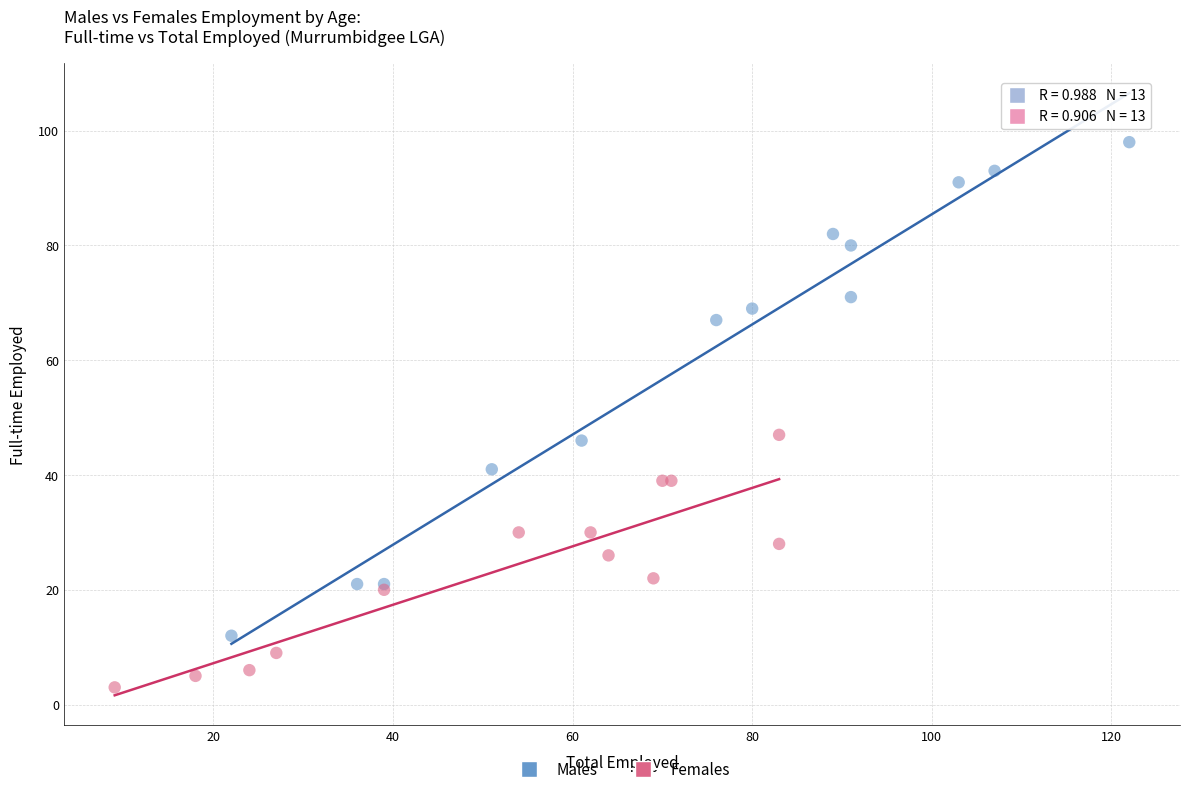

Which series contains the lowest Y value?

Females